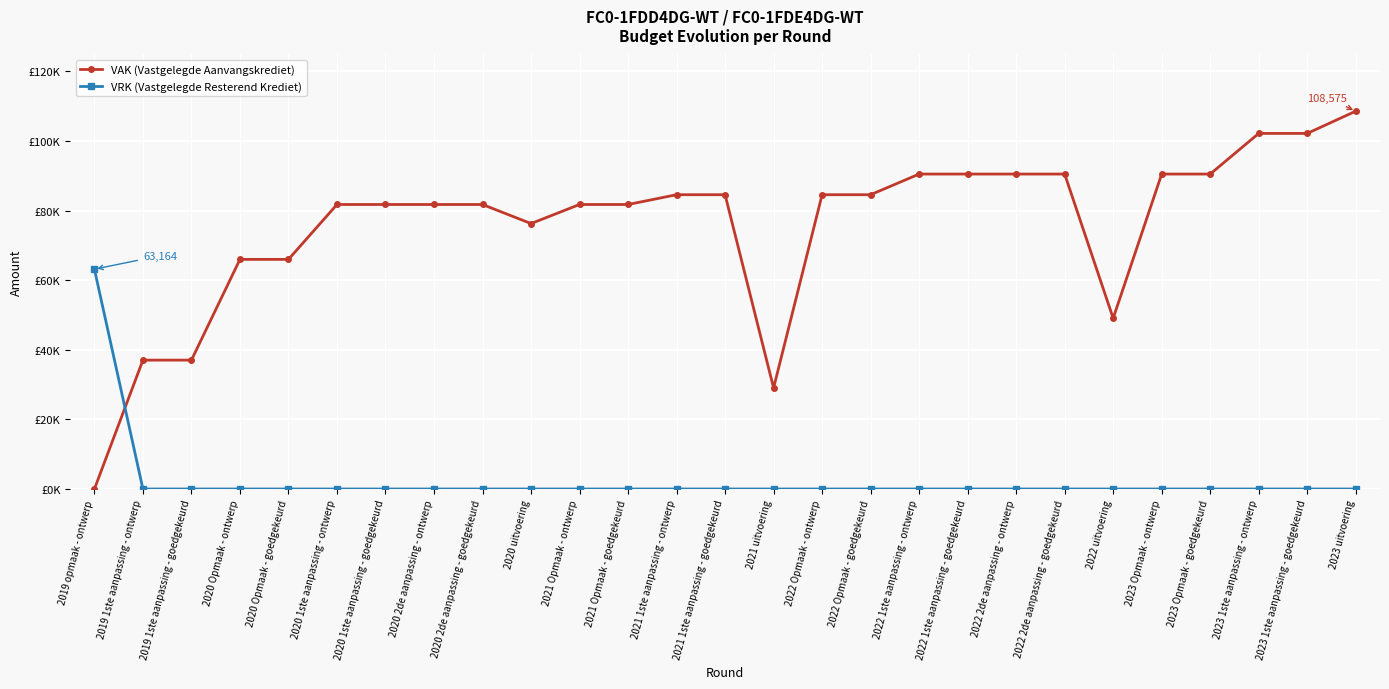

What is the sum of all VRK (Vastgelegde Resterend Krediet) values?

63164